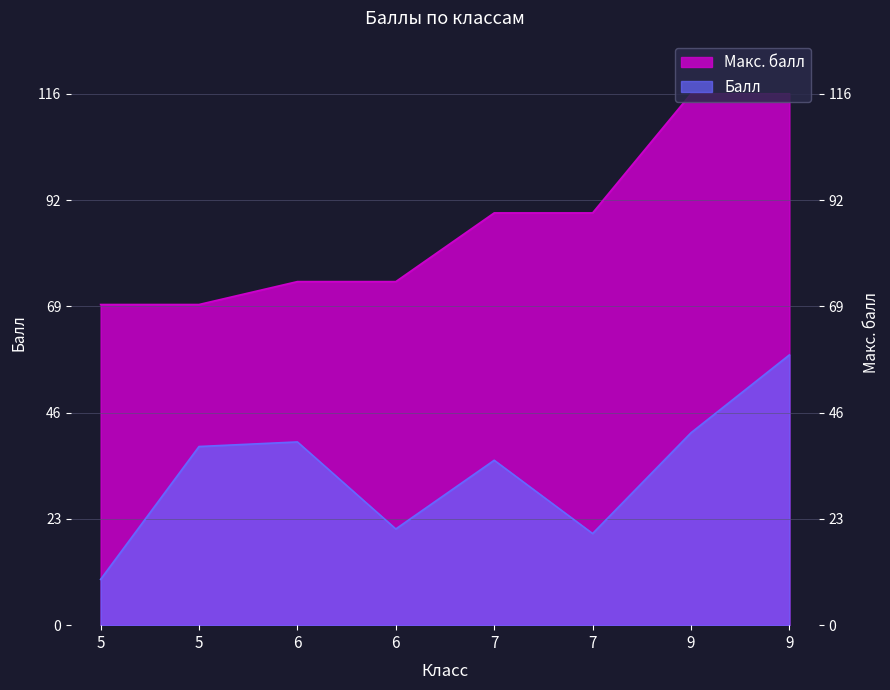

What is the greatest value displayed?

116